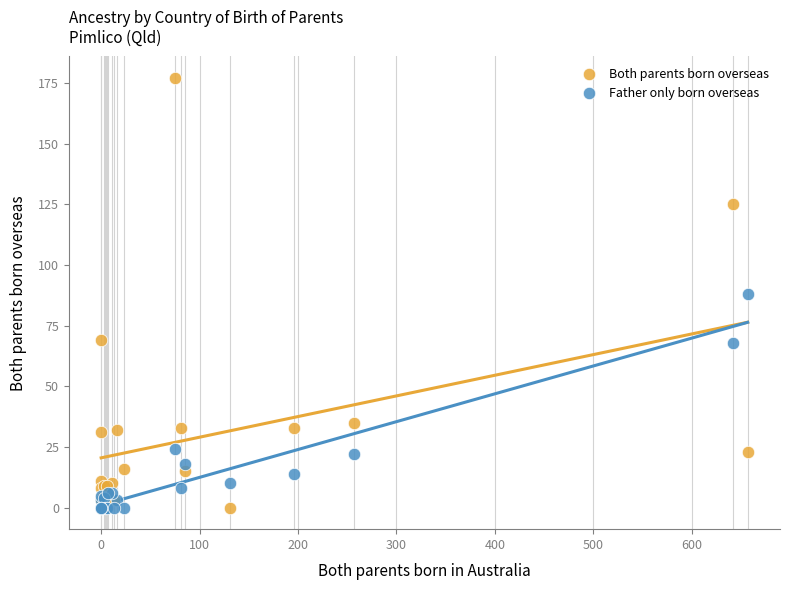

Which series reaches the maximum Y coordinate?

Both parents born overseas